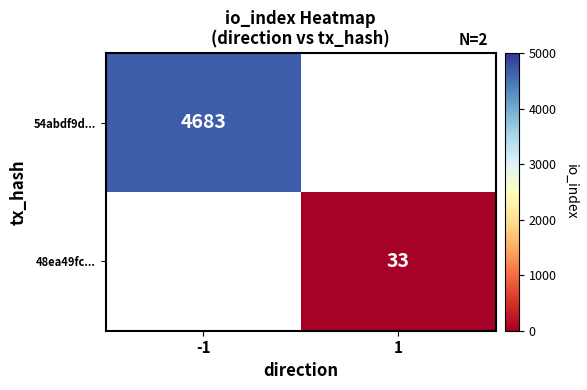

Is it true that 48ea49fc... equals 33.0 at 1?

True